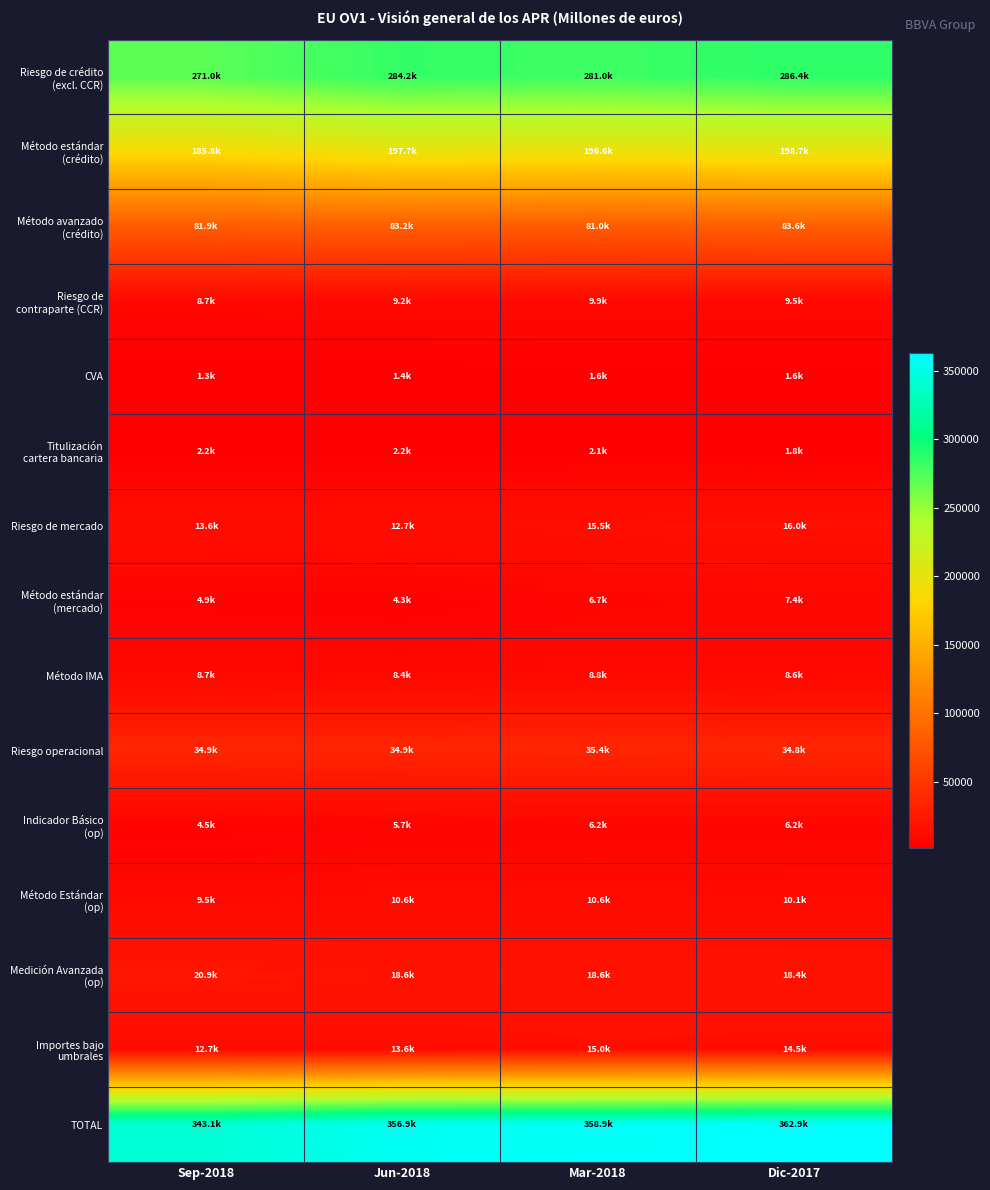

Which label corresponds to the smallest value in the chart?

Sep-2018